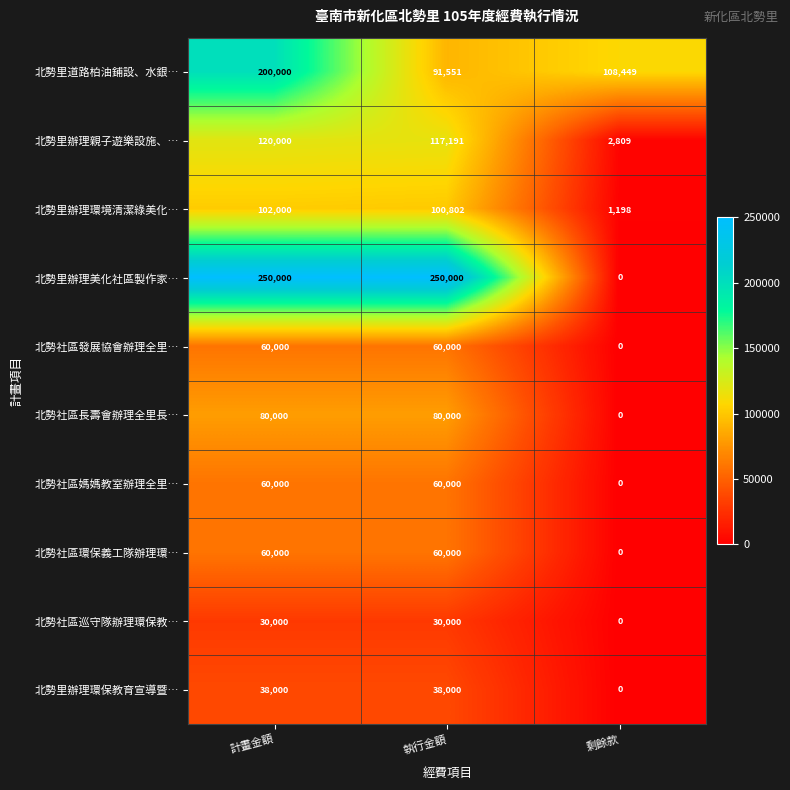

What is the total value across all series at 剩餘款?

112456